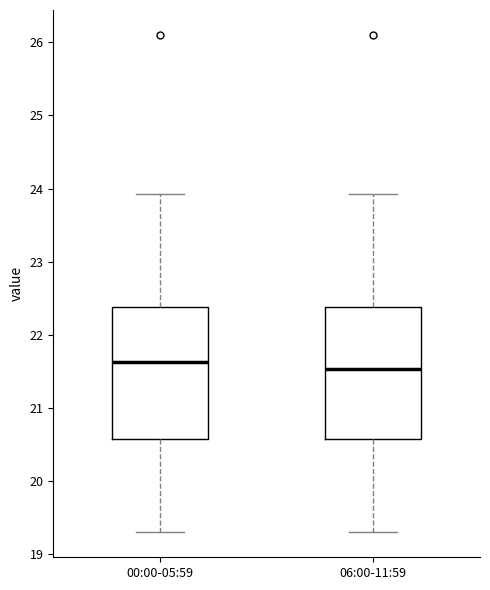

Reading left to right, read every box against the y-axis: the position of its median line, the range the box covers, and the ends of its whiskers. The values are not printed on the chart, so give them approximately, as read against the axis.

00:00-05:59: median 21.6, box 20.6 to 22.4, whiskers 19.3 to 23.9
06:00-11:59: median 21.5, box 20.6 to 22.4, whiskers 19.3 to 23.9